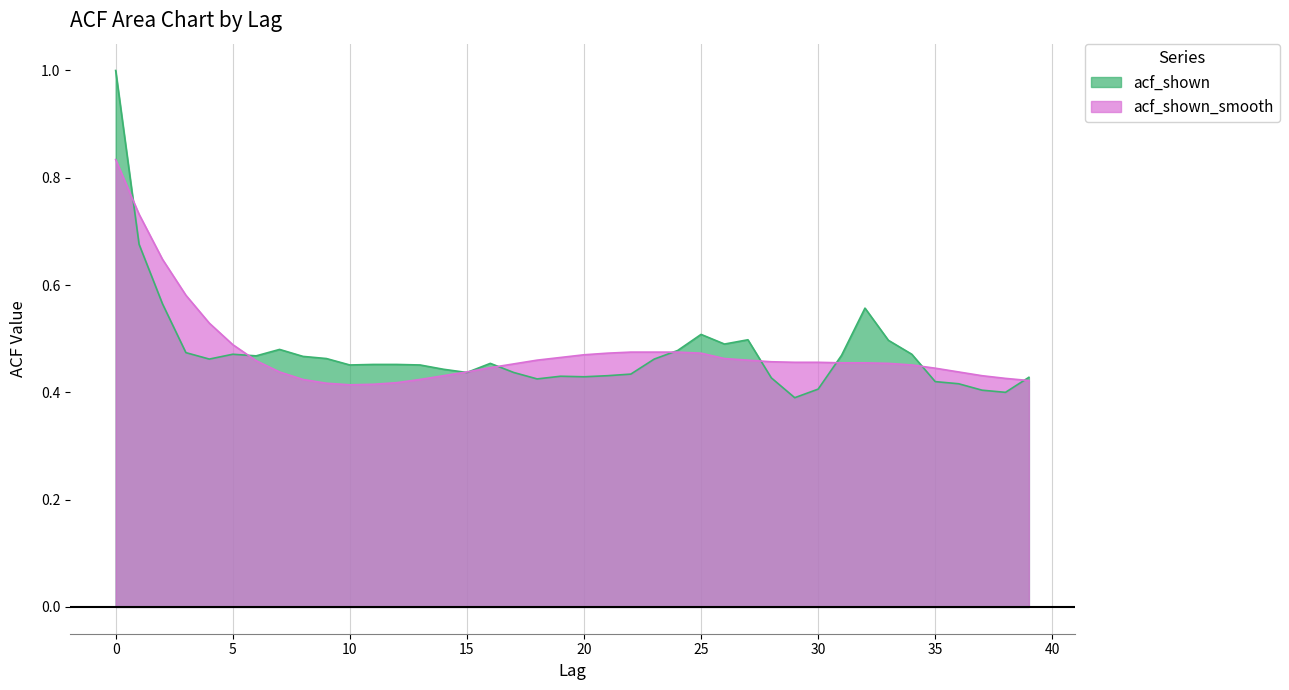

List the labels in order of acf_shown value, largest first.

0, 1, 2, 32, 25, 27, 33, 26, 7, 24, 3, 5, 34, 31, 6, 8, 9, 4, 23, 16, 11, 12, 10, 13, 14, 15, 17, 22, 21, 19, 20, 39, 28, 18, 35, 36, 30, 37, 38, 29